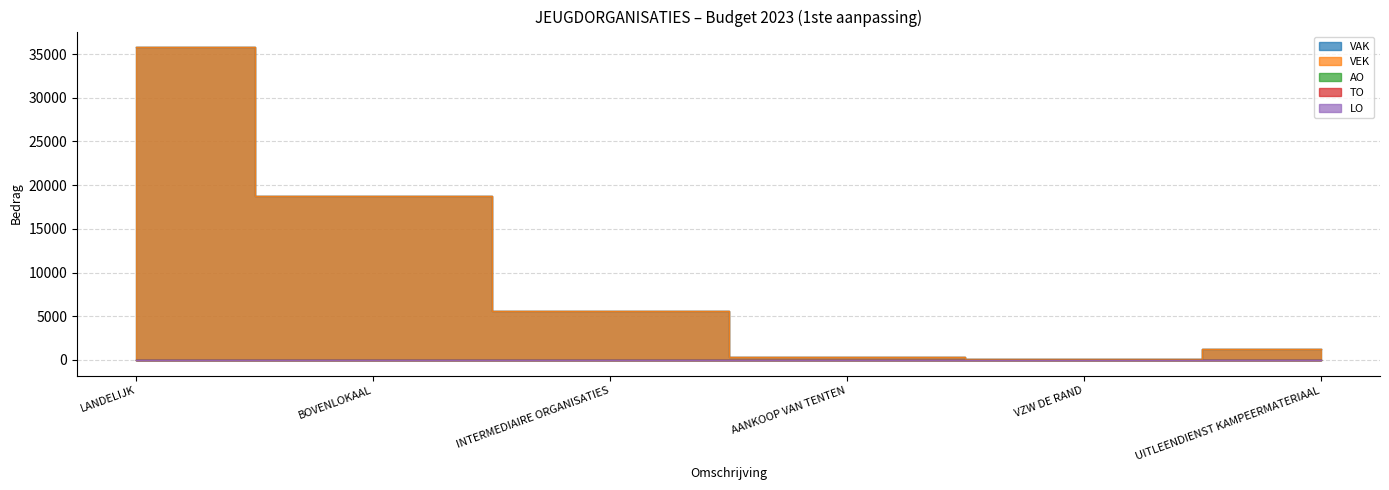

What is the label of the 4th point from the right?

INTERMEDIAIRE ORGANISATIES